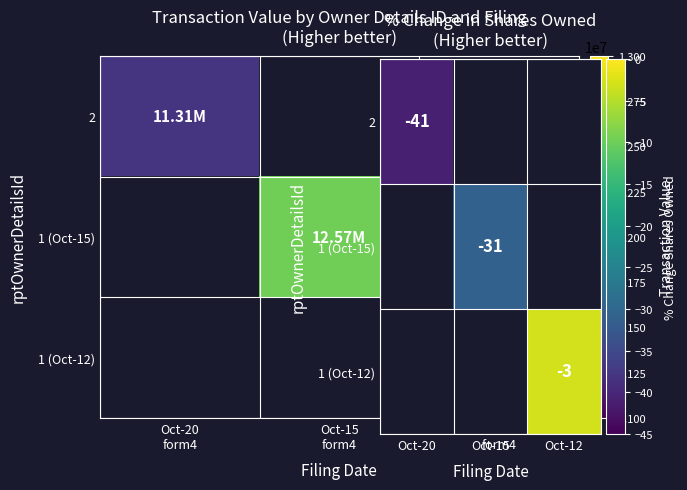

The 2 series shows -41.0 at Oct-20. True or false?

True